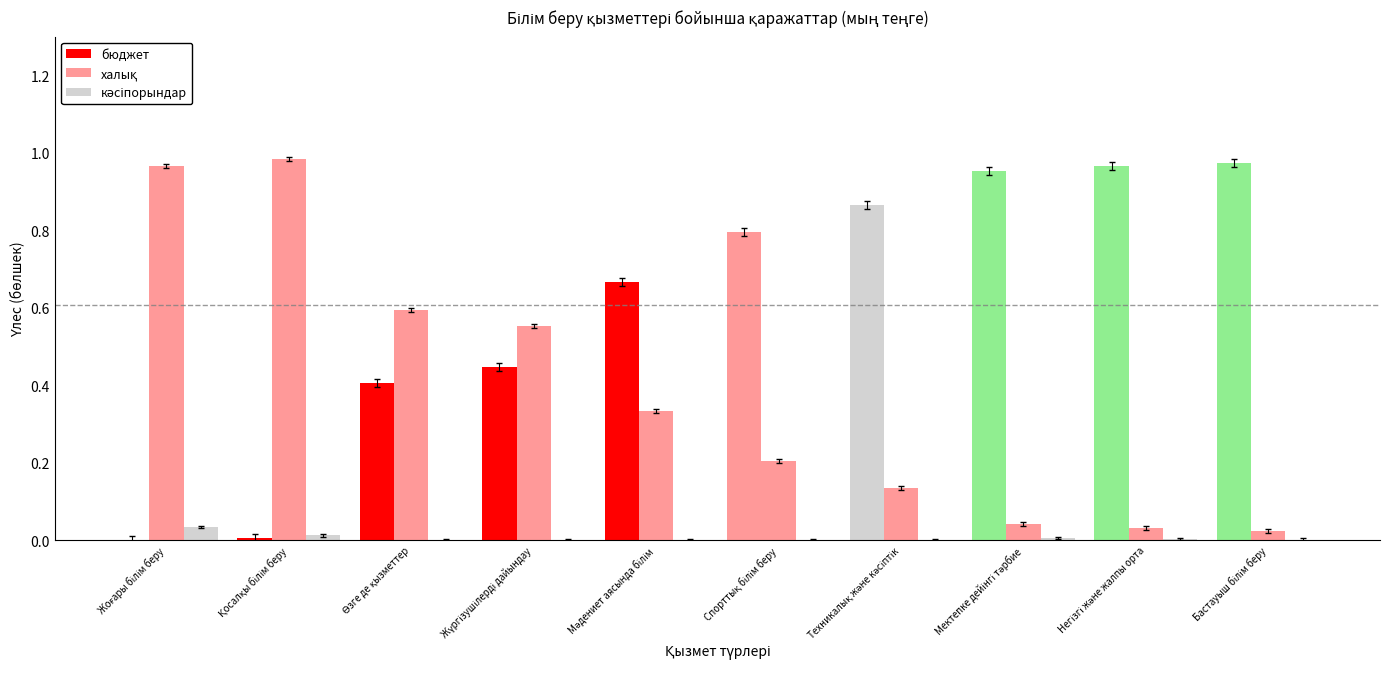

What is the difference between the бюджет values at Жоғары білім беру and Мәдениет аясында білім?

0.7